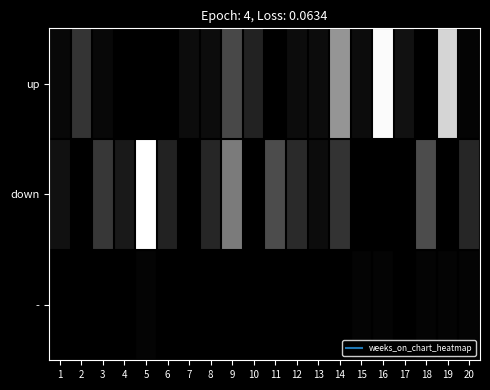

Reading left to right, list all the values displayed in this chart.

up: 1=2.0	2=12.5	3=2.0	4=0.0	5=0.0	6=0.0	7=3.0	8=3.0	9=17.0	10=8.0	11=0.0	12=3.0	13=3.0	14=35.0	15=3.0	16=59.0	17=4.0	18=0.0	19=50.0	20=1.0
down: 1=4.0	2=0.0	3=13.0	4=6.0	5=60.0	6=8.0	7=0.0	8=9.0	9=29.0	10=0.0	11=18.0	12=10.0	13=3.0	14=12.0	15=0.0	16=0.0	17=0.0	18=18.0	19=0.0	20=9.0
-: 1=0.0	2=0.0	3=0.0	4=0.0	5=1.0	6=0.0	7=0.0	8=0.0	9=0.0	10=0.0	11=0.0	12=0.0	13=0.0	14=0.0	15=1.0	16=1.0	17=0.0	18=1.0	19=1.0	20=1.0